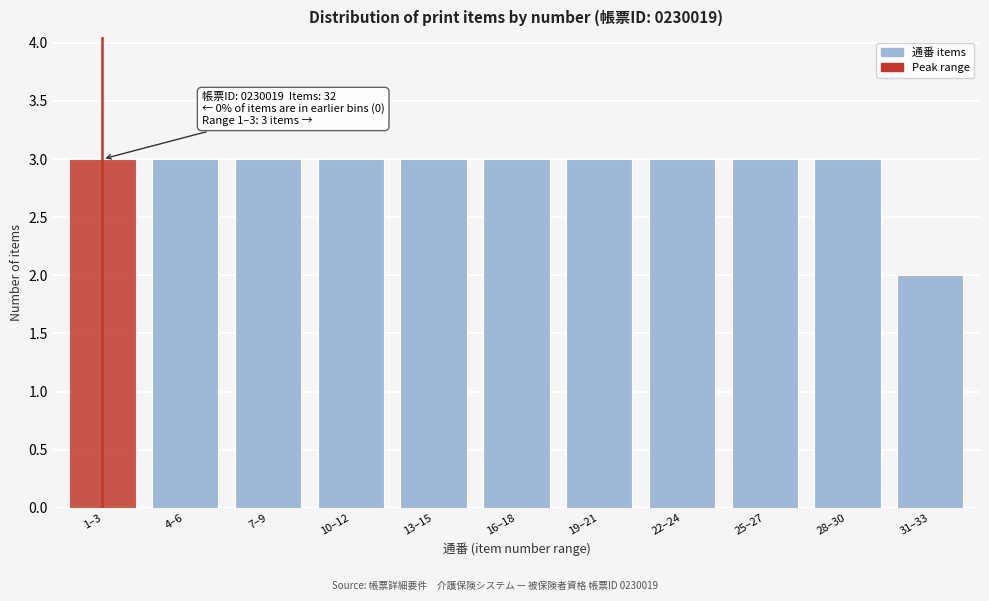

Reading right to left, extract all data points from this chart.

31–33=2	28–30=3	25–27=3	22–24=3	19–21=3	16–18=3	13–15=3	10–12=3	7–9=3	4–6=3	1–3=3